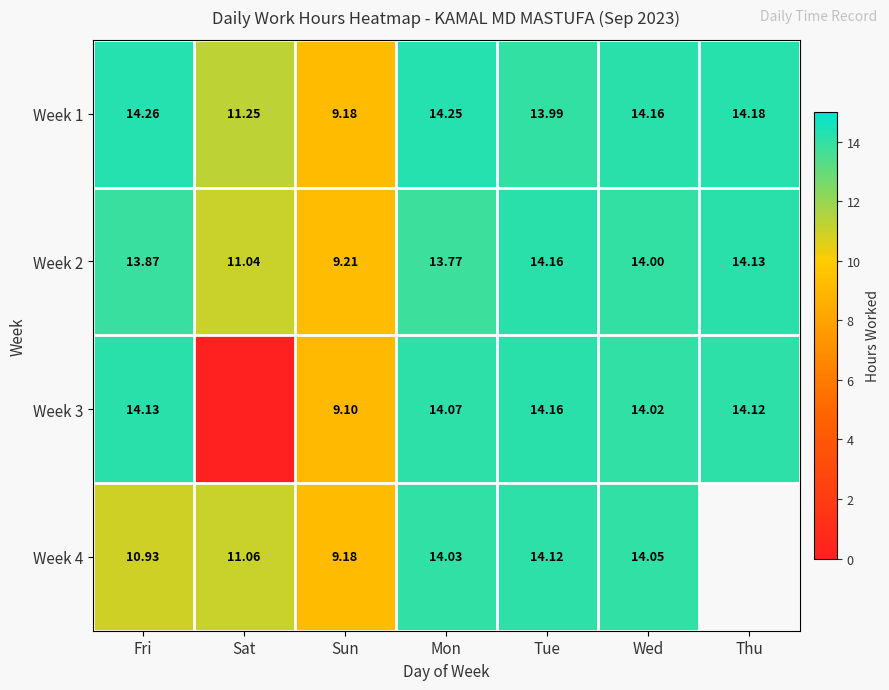

Is the value of Week 4 at Wed greater than the value of Week 2 at Tue?

No